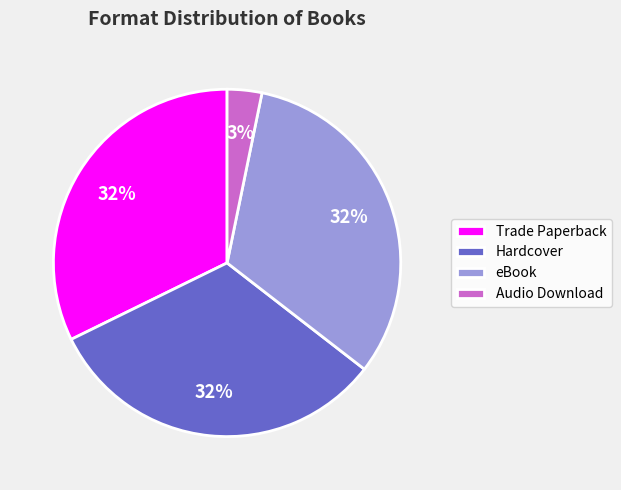

Do Hardcover and Trade Paperback together represent more than half of the pie?

Yes